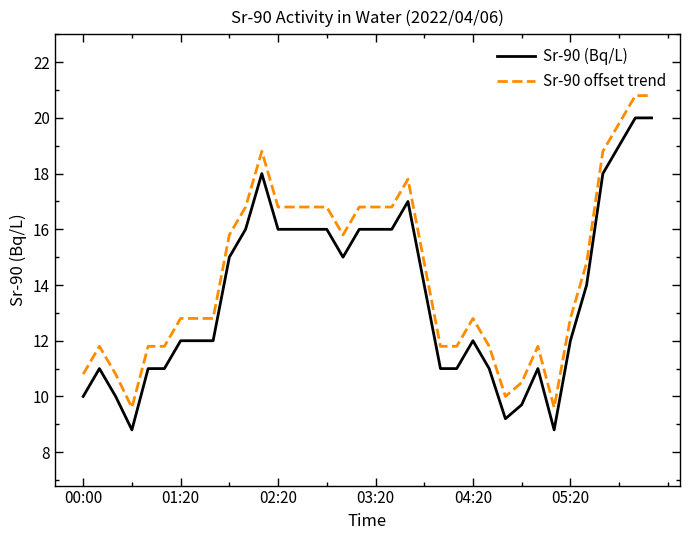

What is the maximum value for Sr-90 (Bq/L)?

20.0